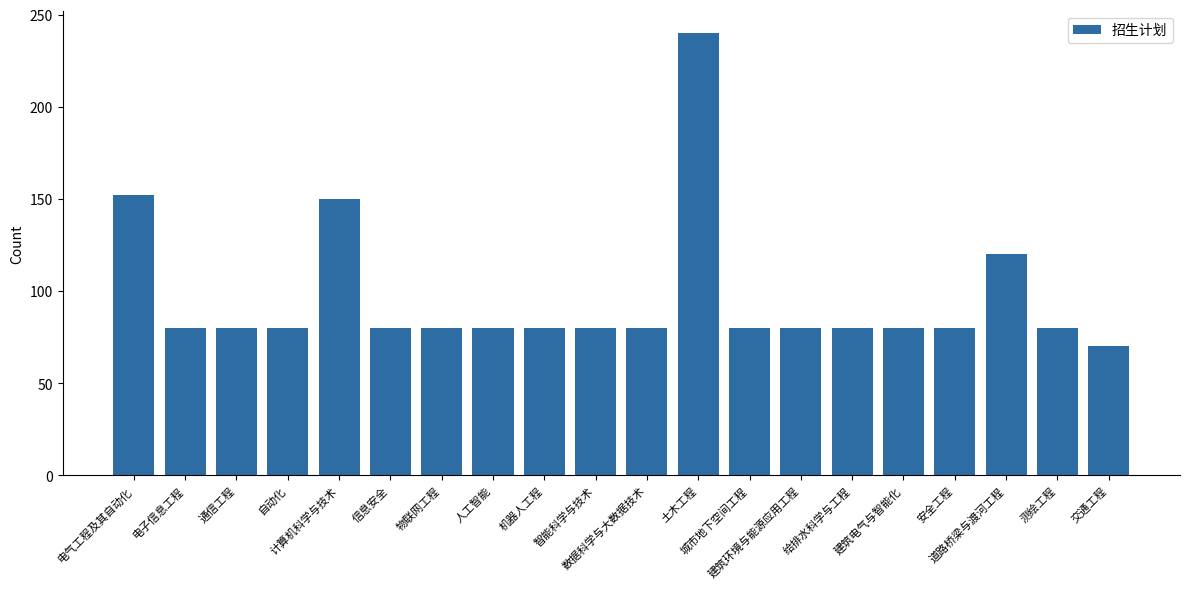

Reading left to right, extract all data points from this chart.

152	80	80	80	150	80	80	80	80	80	80	240	80	80	80	80	80	120	80	70